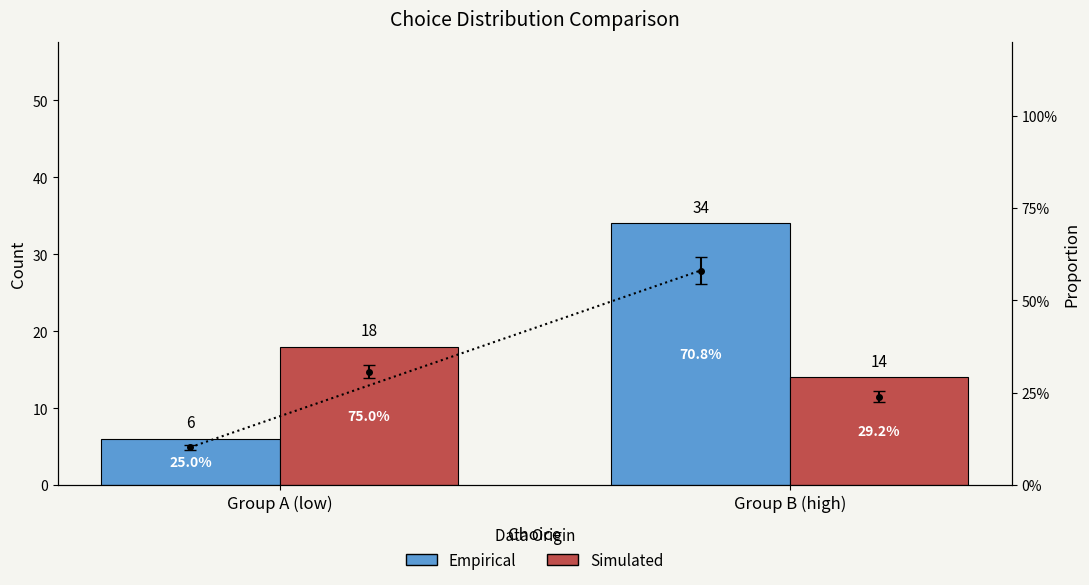

How many data points does each series have?

2